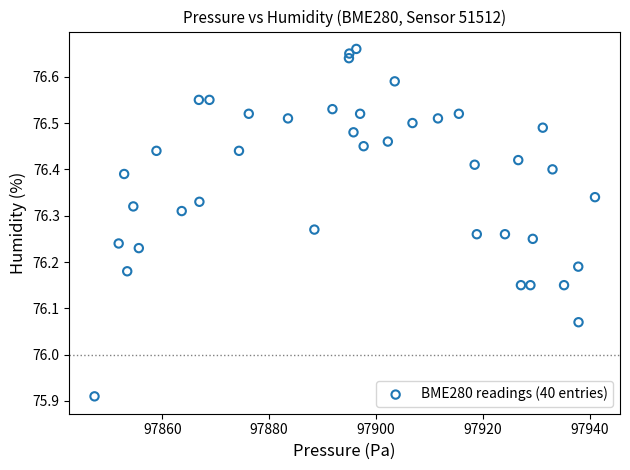

What is the range of X values (max minus min)?

93.7